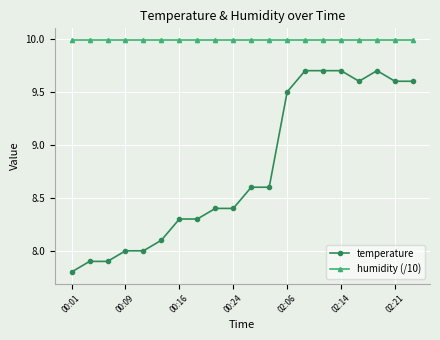

What is the minimum value shown in the chart?

7.8